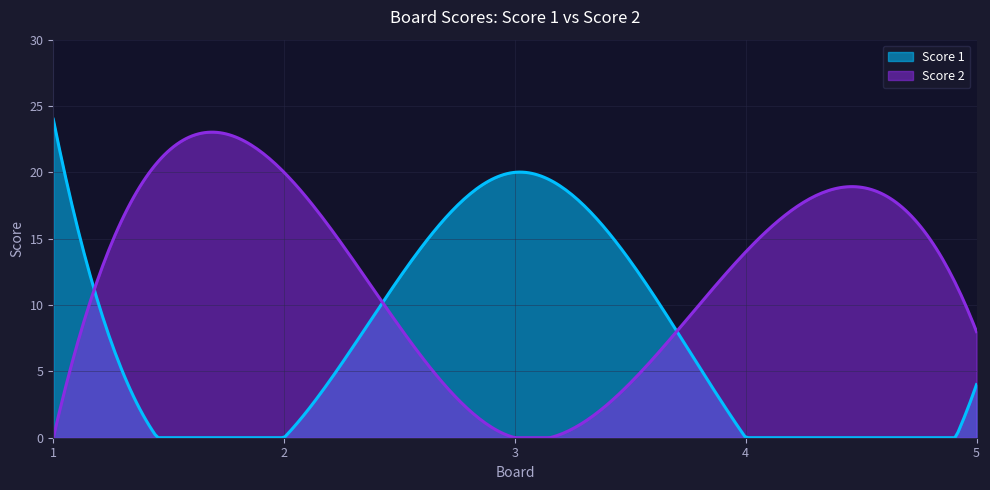

How many data points in Score 1 are above 4?

2